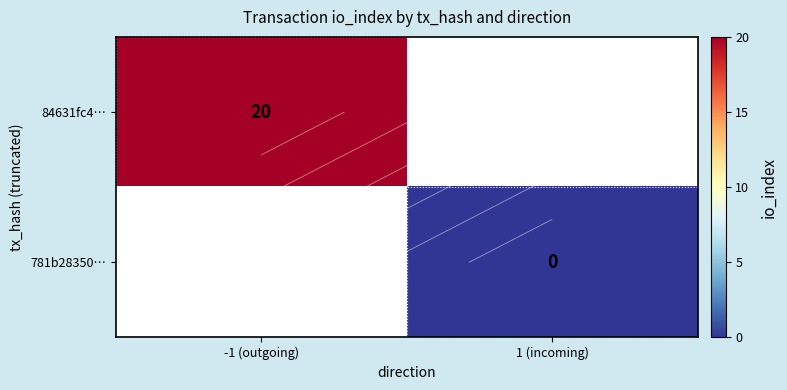

Between 1 (incoming) and -1 (outgoing), which is larger?

-1 (outgoing)